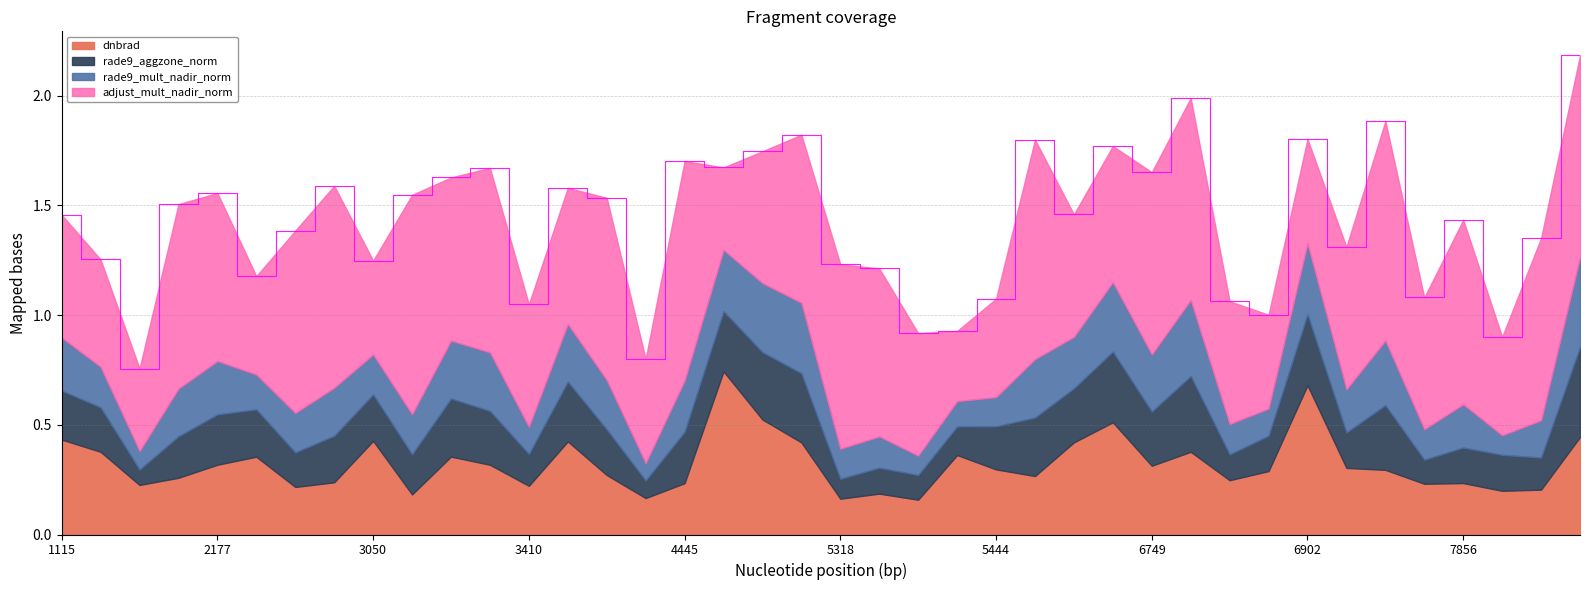

How many interior local peaks does the dnbrad series have?

11